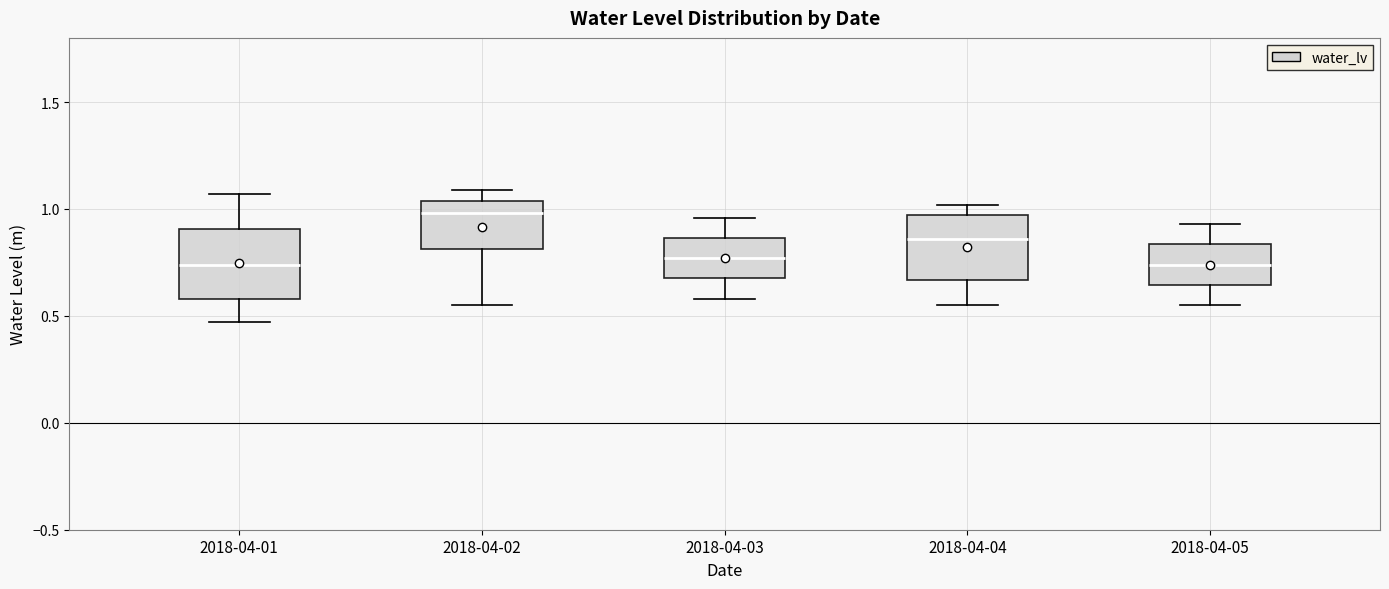

Reading left to right, read every box against the y-axis: the position of its median line, the range the box covers, and the ends of its whiskers. The values are not printed on the chart, so give them approximately, as read against the axis.

2018-04-01: median 0.75, box 0.60 to 0.90, whiskers 0.45 to 1.05
2018-04-02: median 1.00, box 0.80 to 1.05, whiskers 0.55 to 1.10
2018-04-03: median 0.75, box 0.70 to 0.85, whiskers 0.60 to 0.95
2018-04-04: median 0.85, box 0.65 to 0.95, whiskers 0.55 to 1.00
2018-04-05: median 0.75, box 0.65 to 0.85, whiskers 0.55 to 0.95